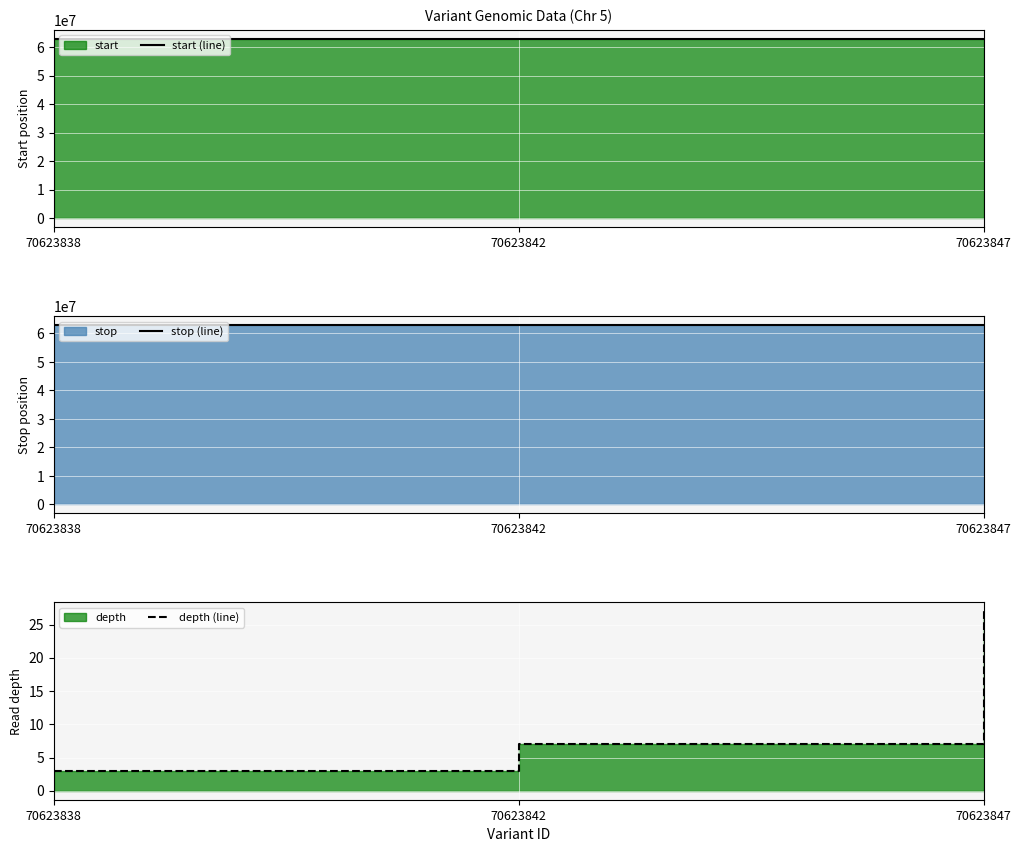

Which series changed the most between 70623838 and 70623847?

start (line)